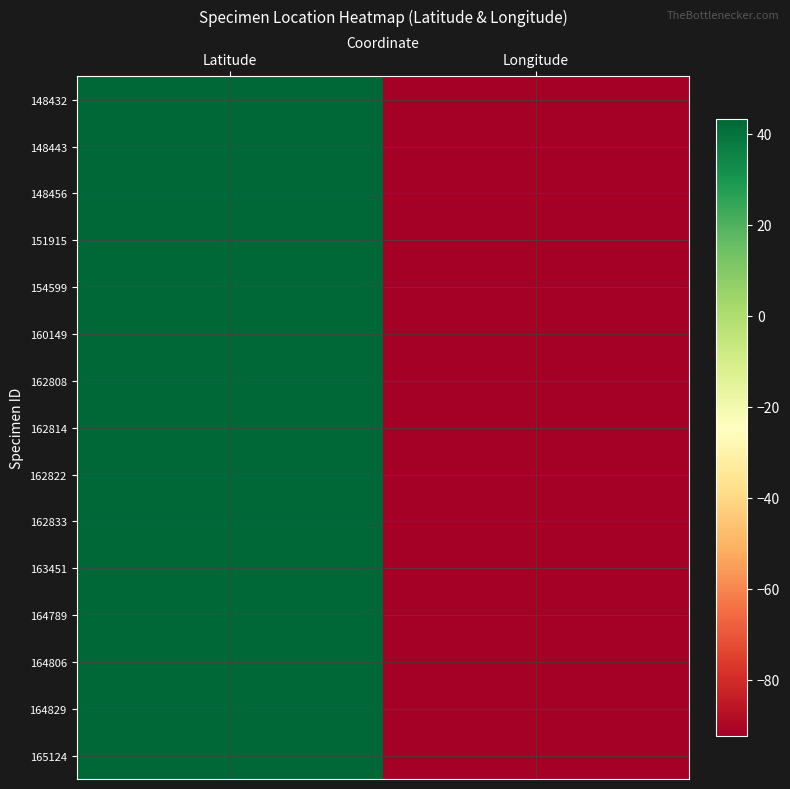

At which category is the sum across all series the highest?

Latitude